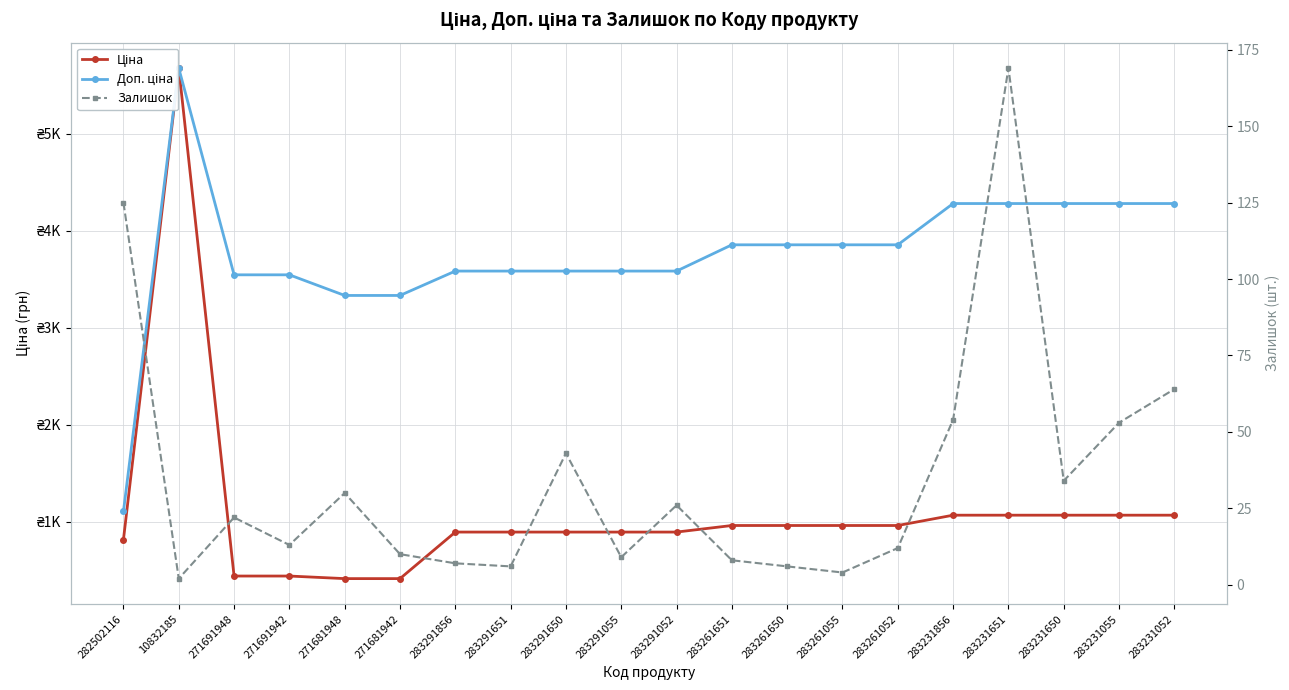

Between 283291856 and 283291052, which is larger?

283291856